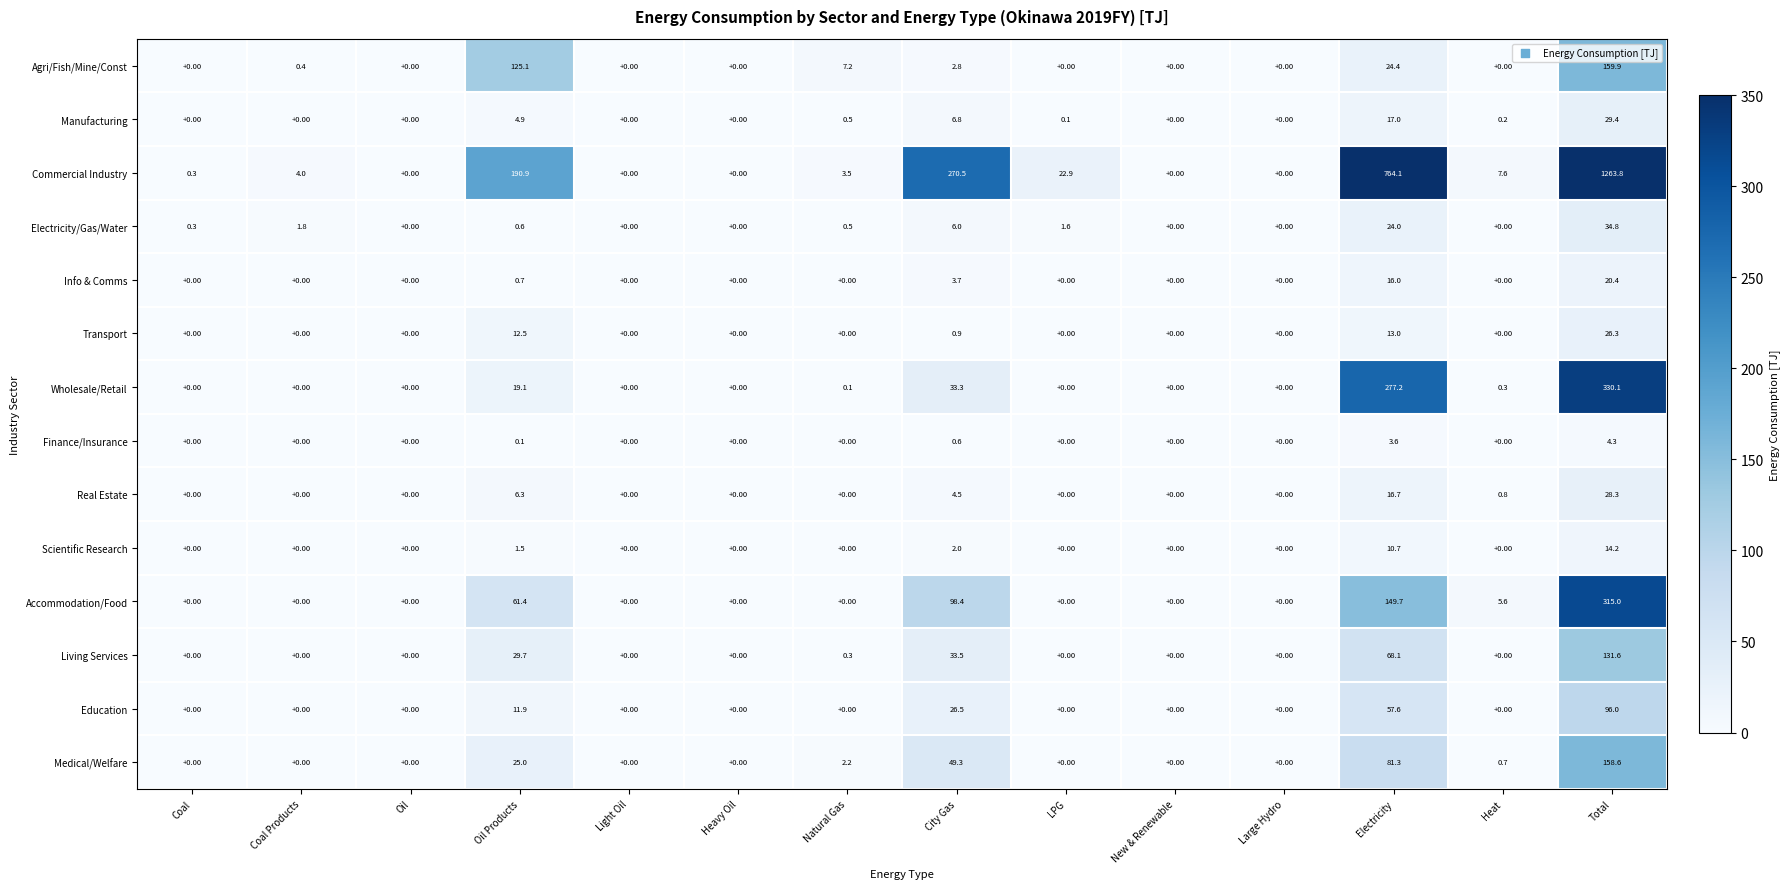

What is the difference between the Transport values at Total and Oil Products?

13.8